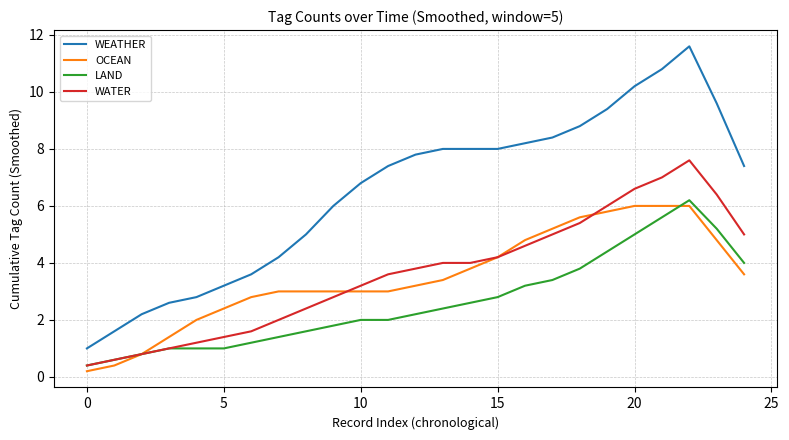

True or false: WATER and WEATHER intersect in this chart.

False